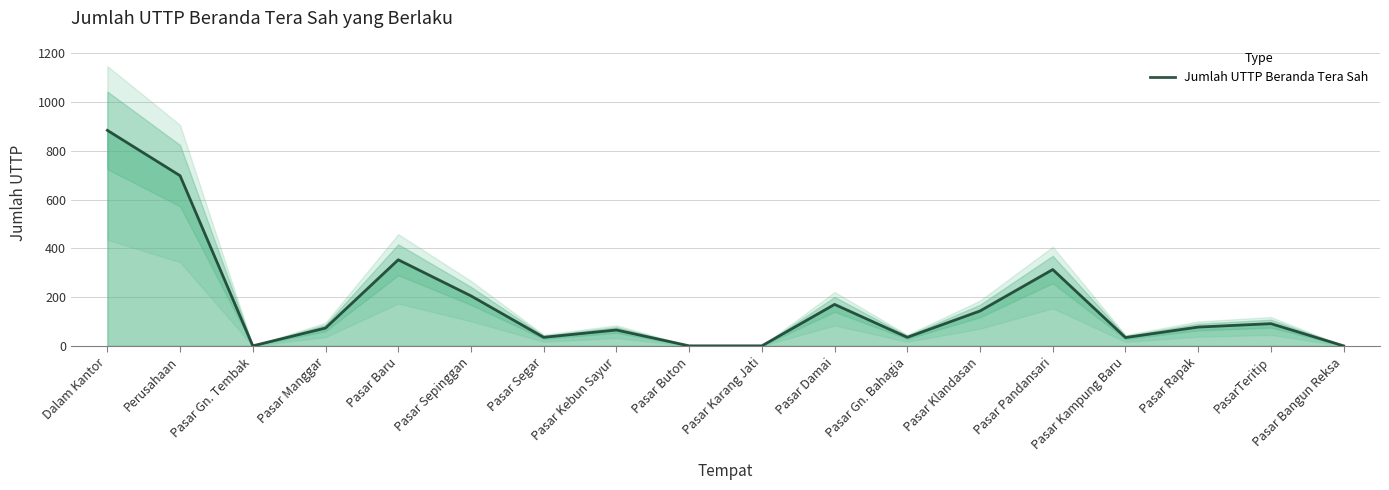

At which label does the data first exceed 77?

Dalam Kantor